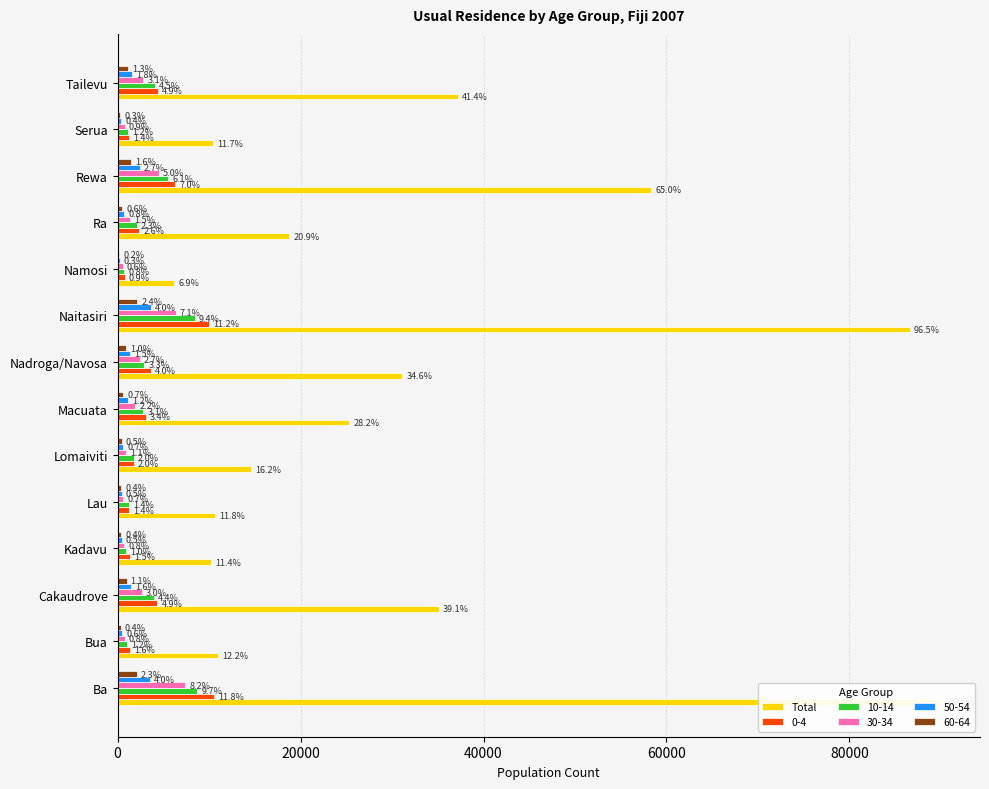

What is the average value?

31798